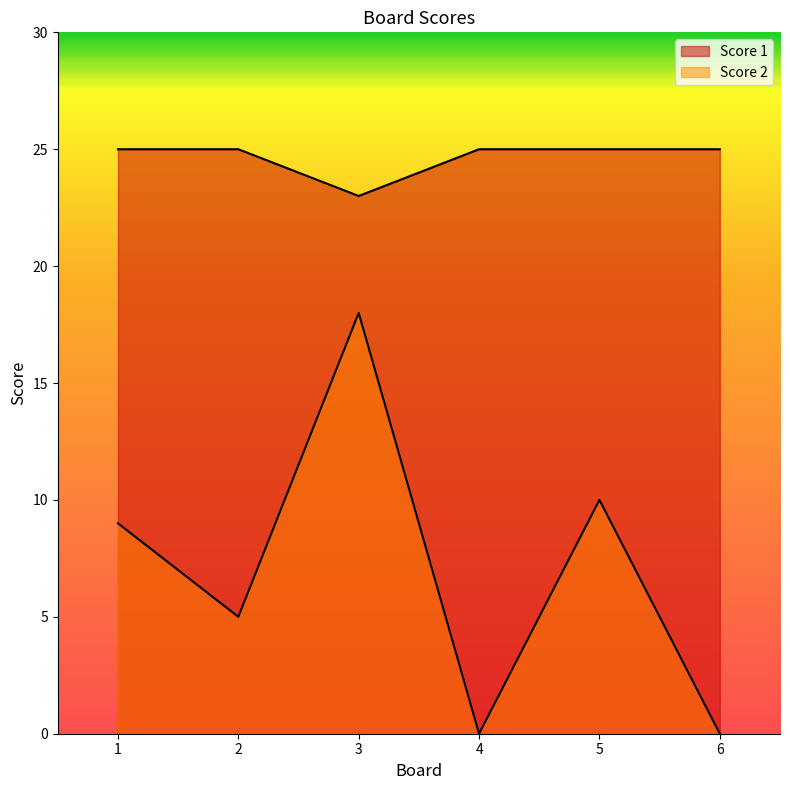

What is the total value across all series at 4?

25